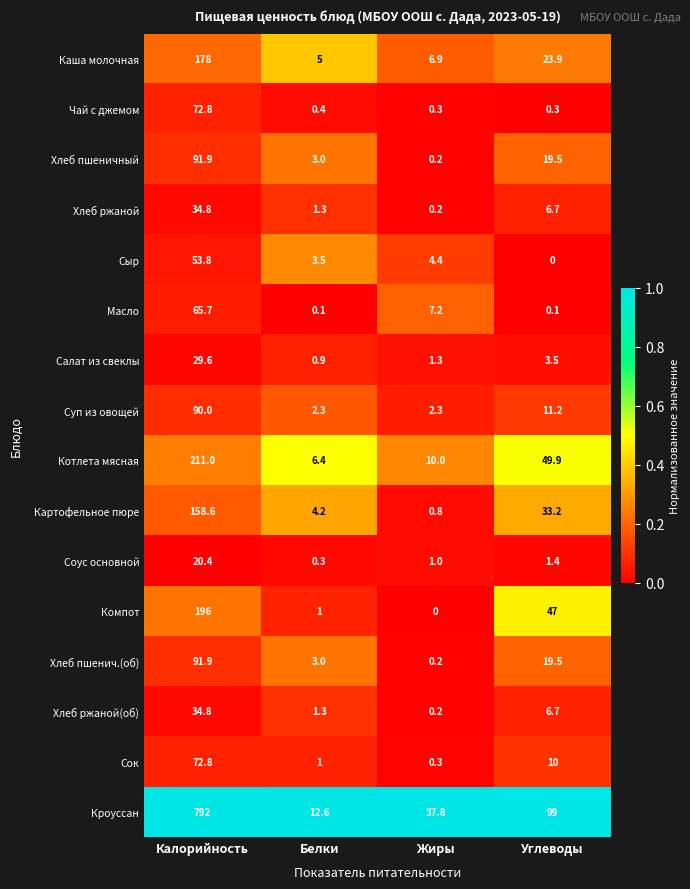

What is the spread (max minus min) of values at Калорийность?

771.6